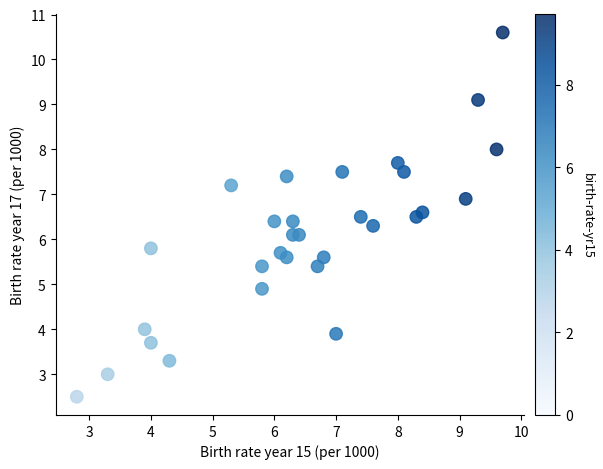

What is the range of Y values (max minus min)?

8.1